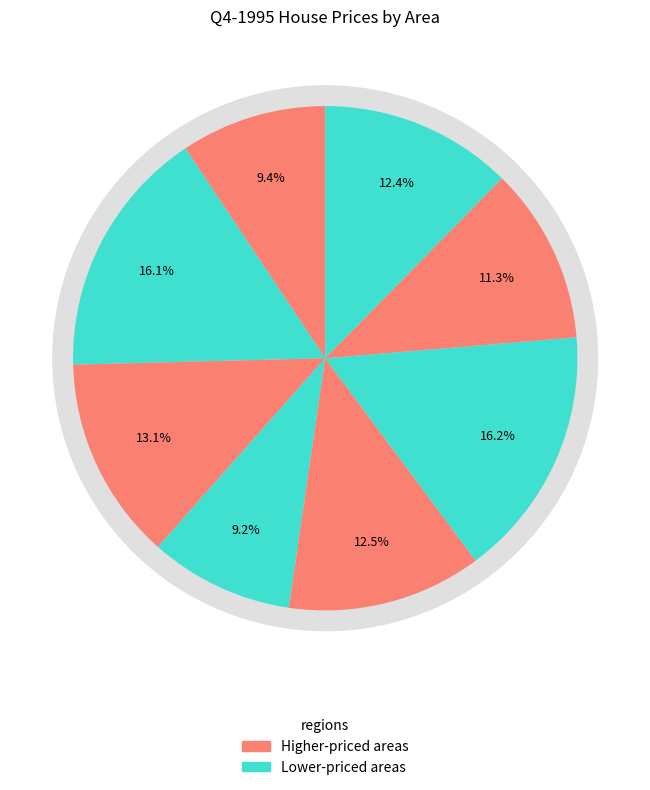

What percentage is NOT represented by East Cambridgeshire?

86.9%